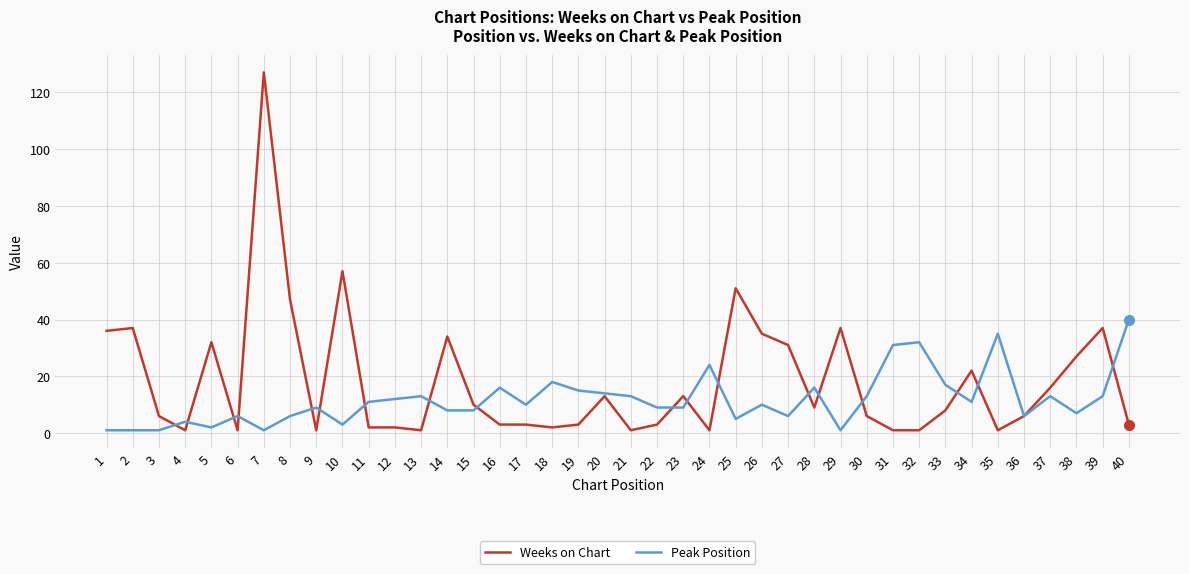

List the series in order of their overall mean, highest first.

Weeks on Chart, Peak Position